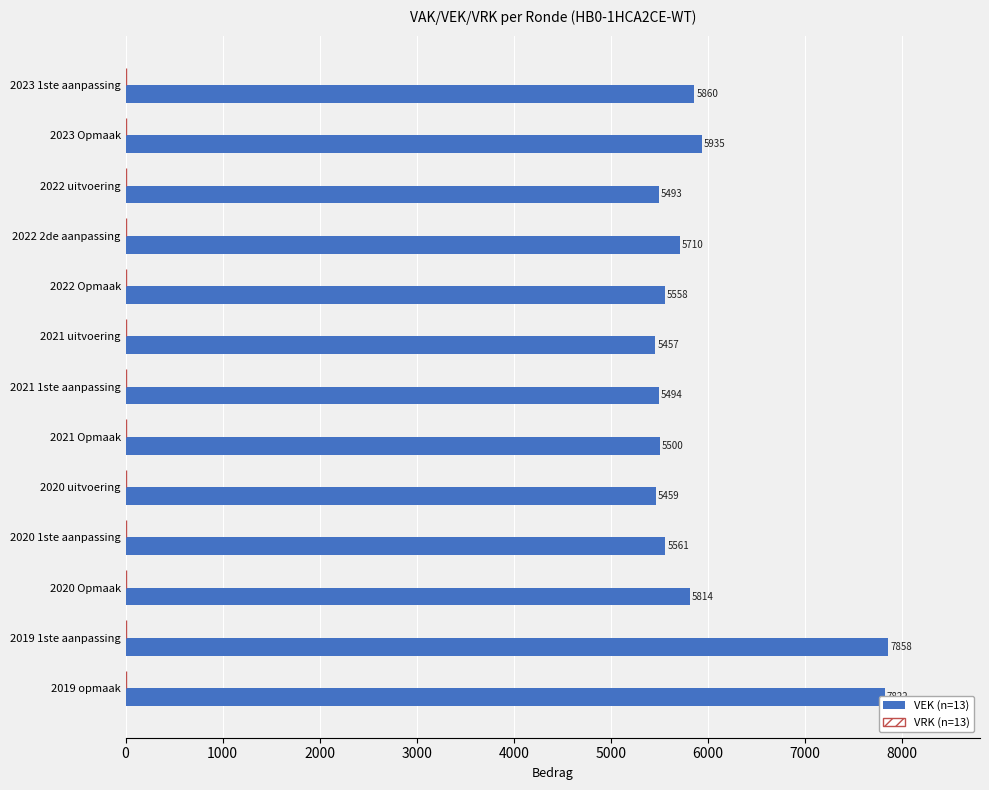

What is the sum of the values at 2020 1ste aanpassing and 2023 Opmaak?

11496